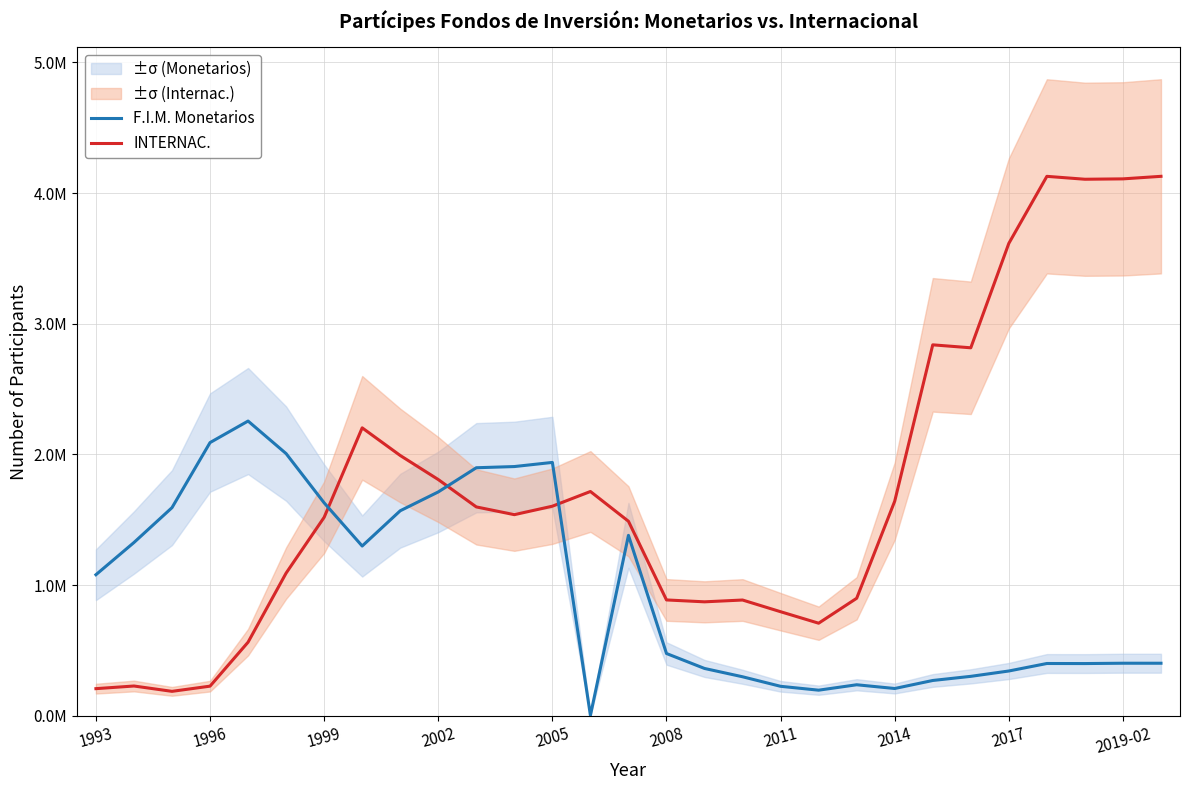

List the series in order of their overall mean, highest first.

INTERNAC., F.I.M. Monetarios